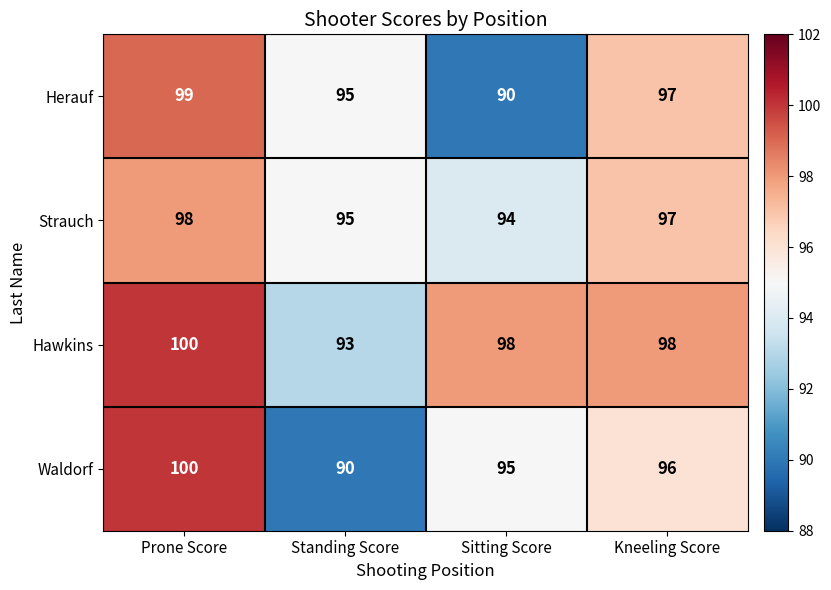

How many values in the Hawkins series are below 98?

1